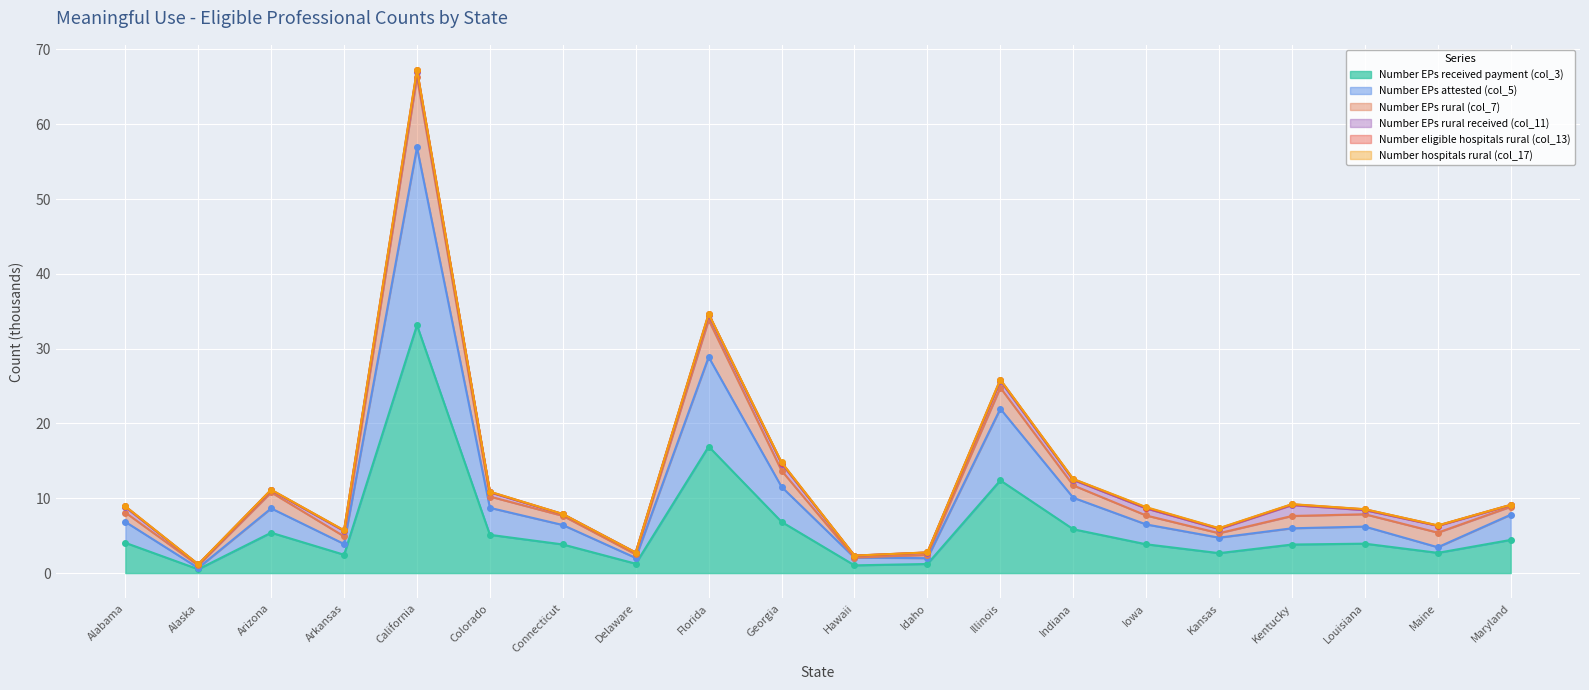

What is the sum of all Number EPs rural (col_7) values?

254.7